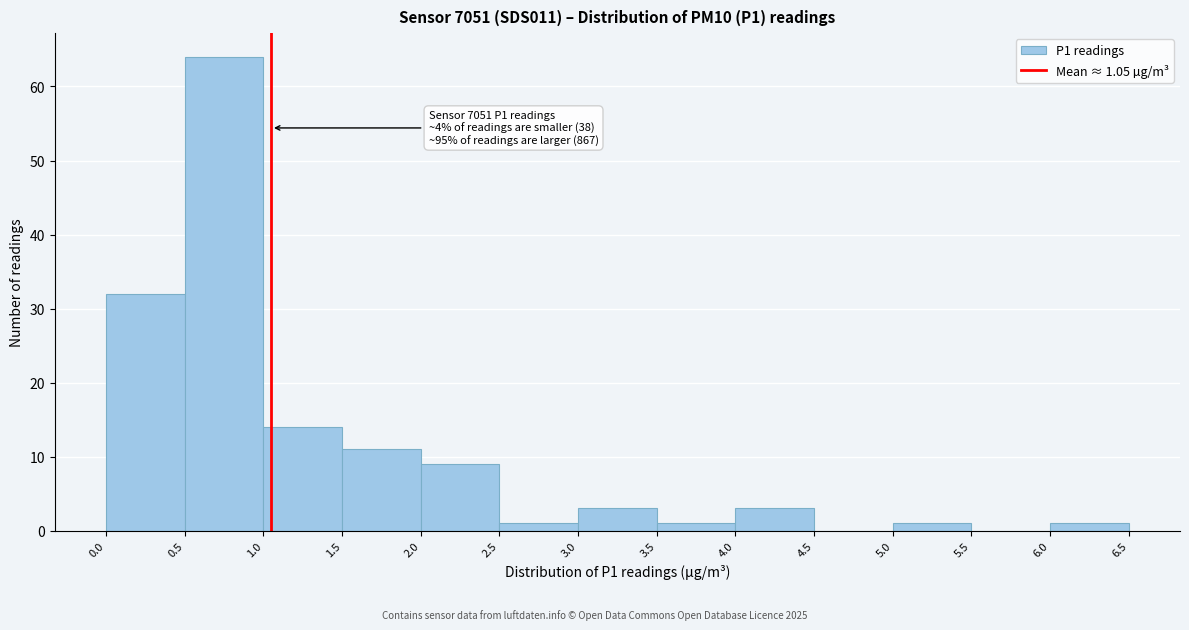

Over which range of the x-axis is the bar tallest?

0.5 to 1.0